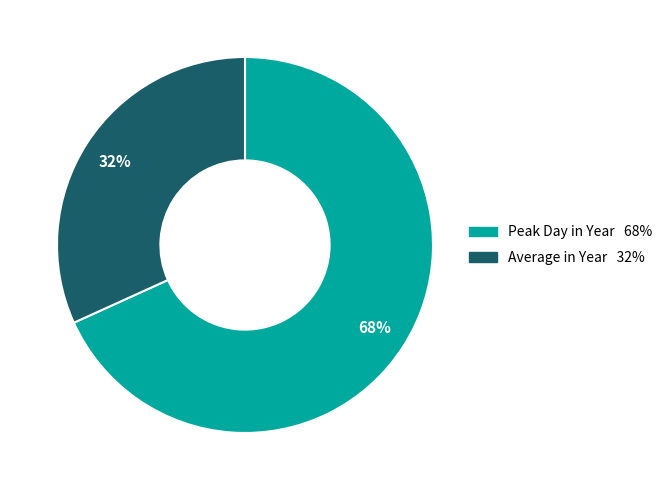

Is the sum of Peak Day in Year and Average in Year greater than half?

Yes